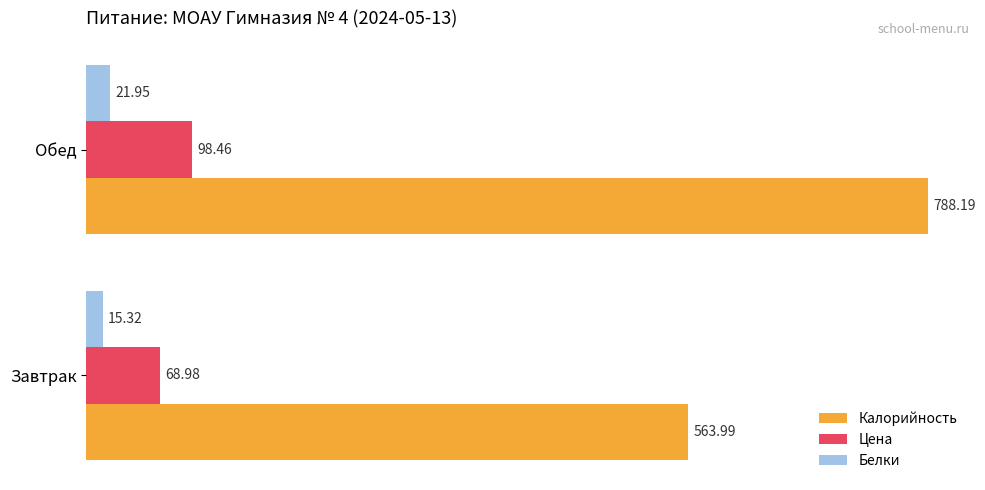

Is the value of Цена at Обед greater than the value of Калорийность at Завтрак?

No